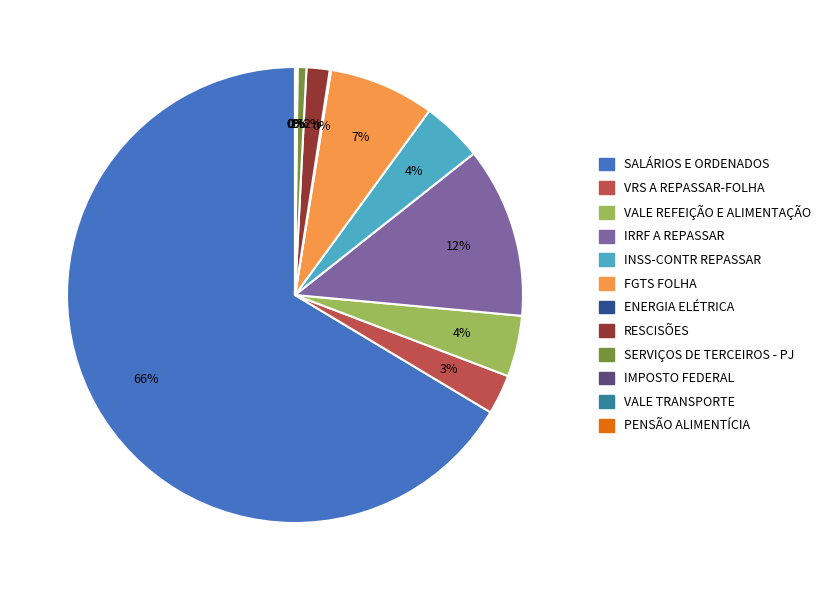

The INSS-CONTR REPASSAR slice represents 18% of the pie. True or false?

False